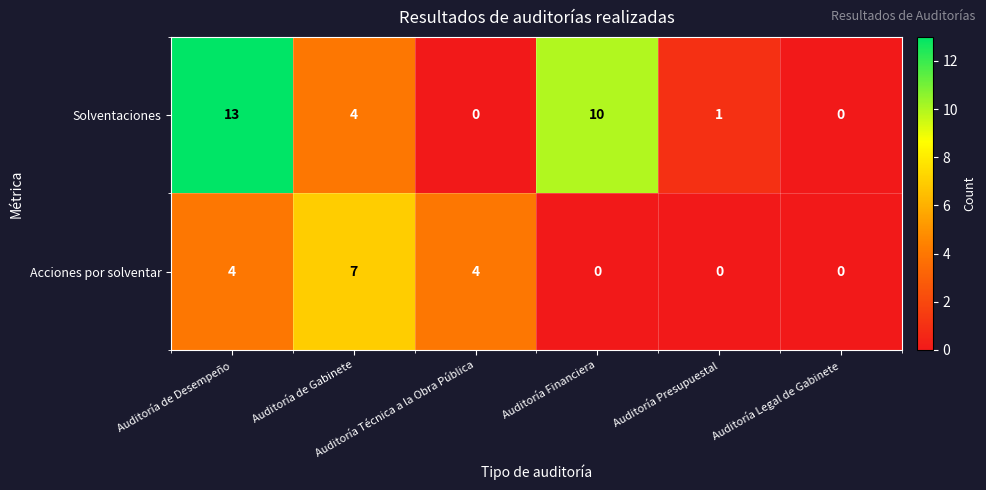

Rank the series by their maximum value, from lowest to highest.

Acciones por solventar, Solventaciones